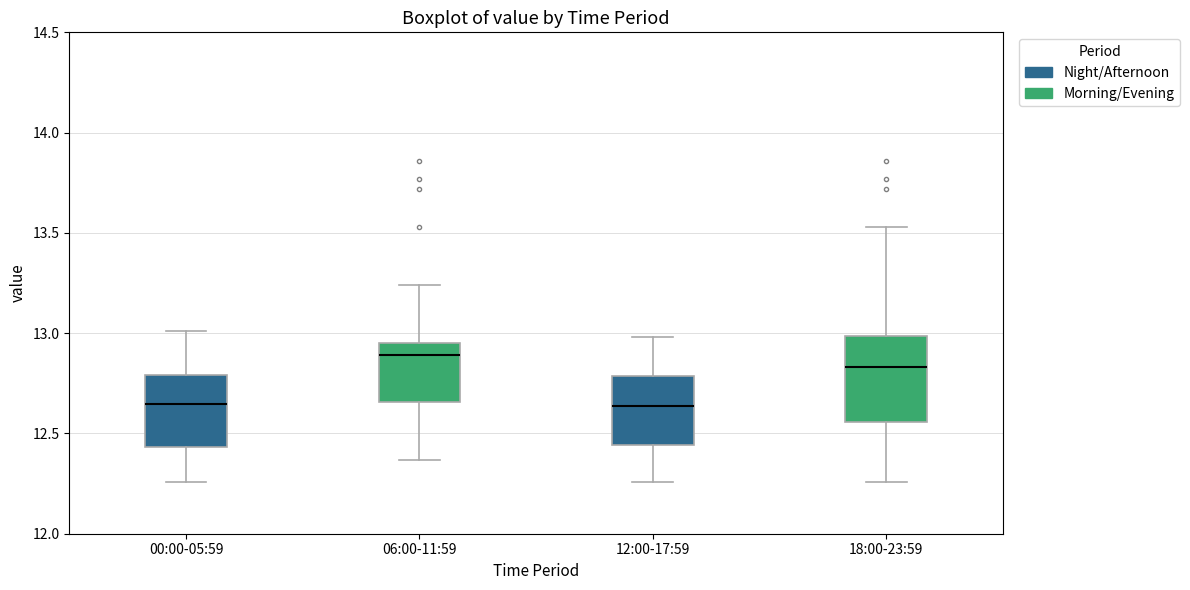

Reading left to right, read every box against the y-axis: the position of its median line, the range the box covers, and the ends of its whiskers. The values are not printed on the chart, so give them approximately, as read against the axis.

00:00-05:59: median 12.65, box 12.45 to 12.80, whiskers 12.25 to 13.00
06:00-11:59: median 12.90, box 12.65 to 12.95, whiskers 12.35 to 13.25
12:00-17:59: median 12.65, box 12.45 to 12.80, whiskers 12.25 to 13.00
18:00-23:59: median 12.85, box 12.55 to 13.00, whiskers 12.25 to 13.55